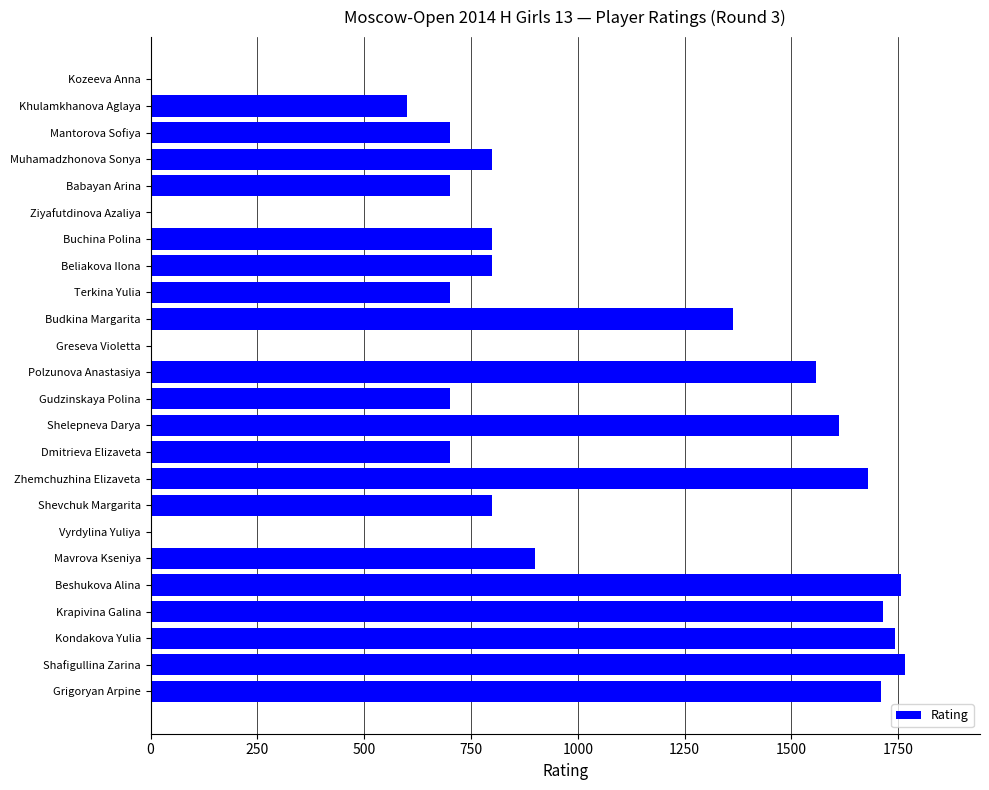

Is it true that the value at Budkina Margarita is 1363?

True